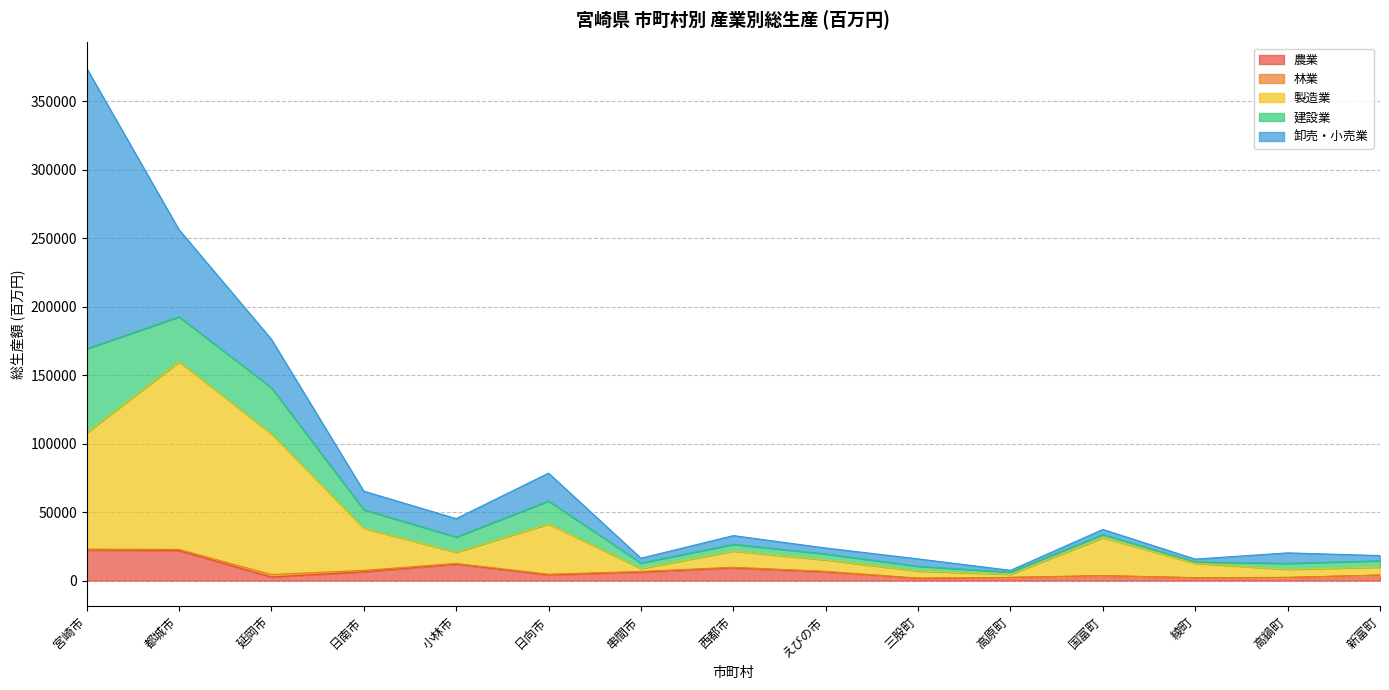

The 製造業 series shows 64278.0 at 都城市. True or false?

False